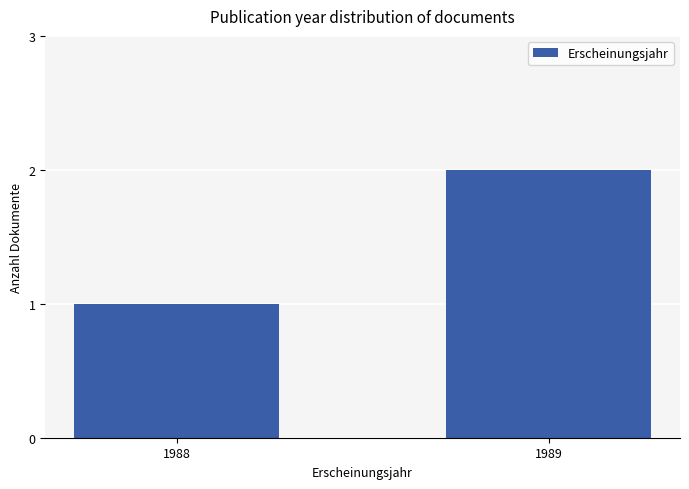

What is the greatest value displayed?

2